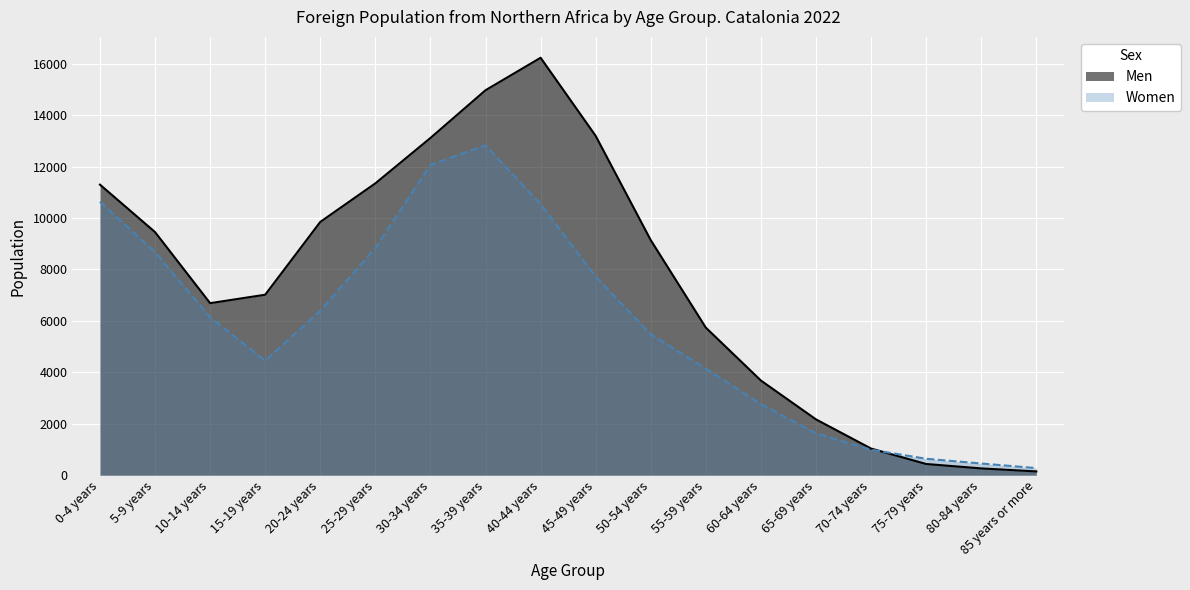

Reading left to right, what are all the values shown in this chart?

Men: 11298	9453	6688	7017	9848	11348	13113	14969	16232	13193	9139	5736	3679	2168	1034	434	262	145
Women: 10633	8674	6140	4449	6394	8834	12060	12828	10537	7719	5479	4142	2762	1627	989	637	453	274